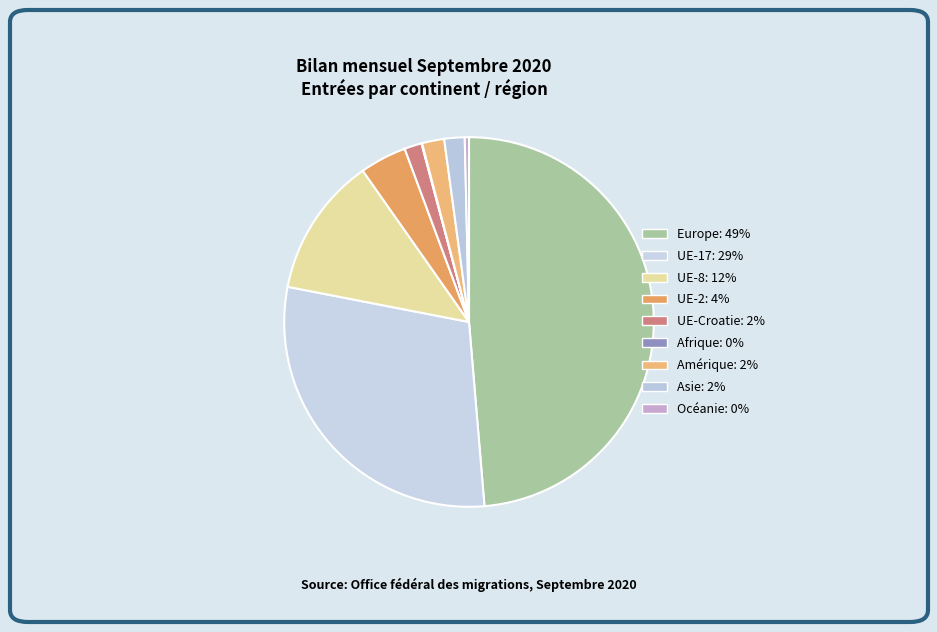

How many slices are in this pie chart?

9